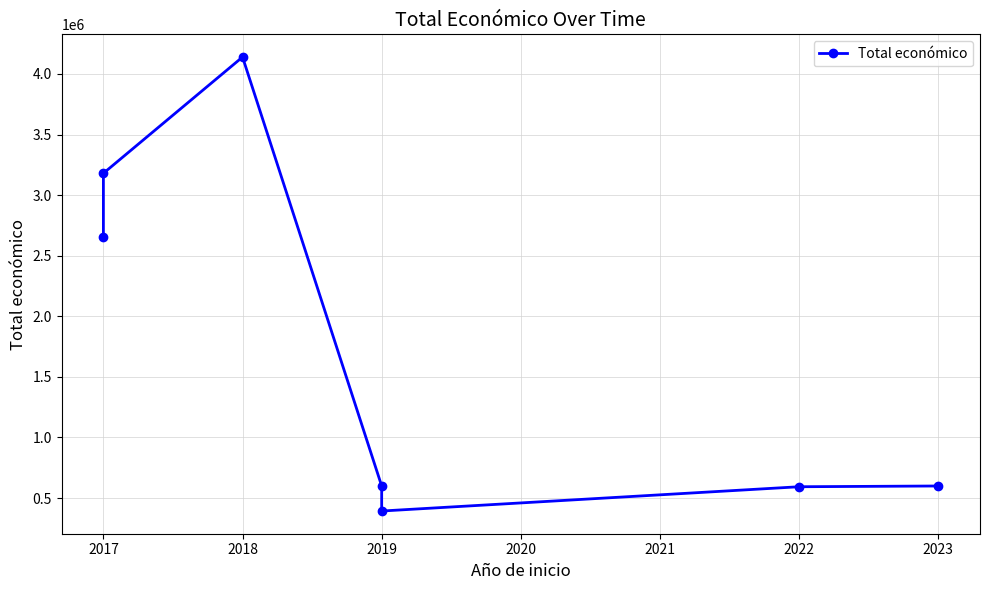

What is the sum of the values at 2023 and 2017?

3779979.6